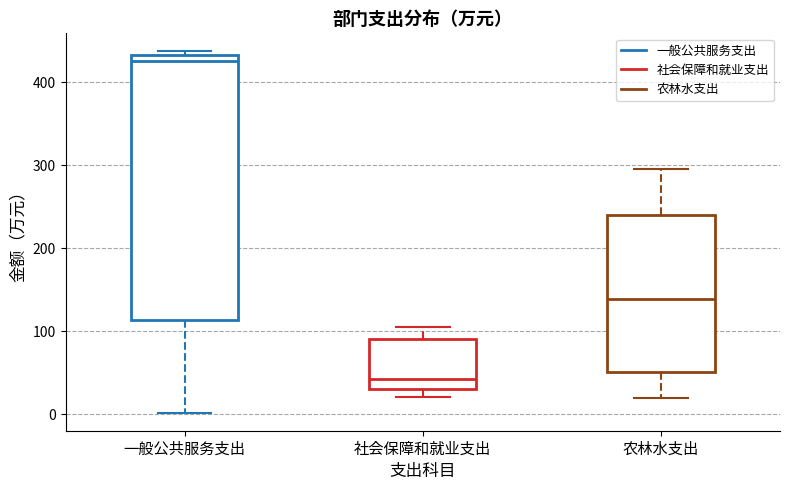

Where does the median line of the box for 社会保障和就业支出 sit on the y-axis? The values are not printed on the chart, so give them approximately, as read against the axis.

40